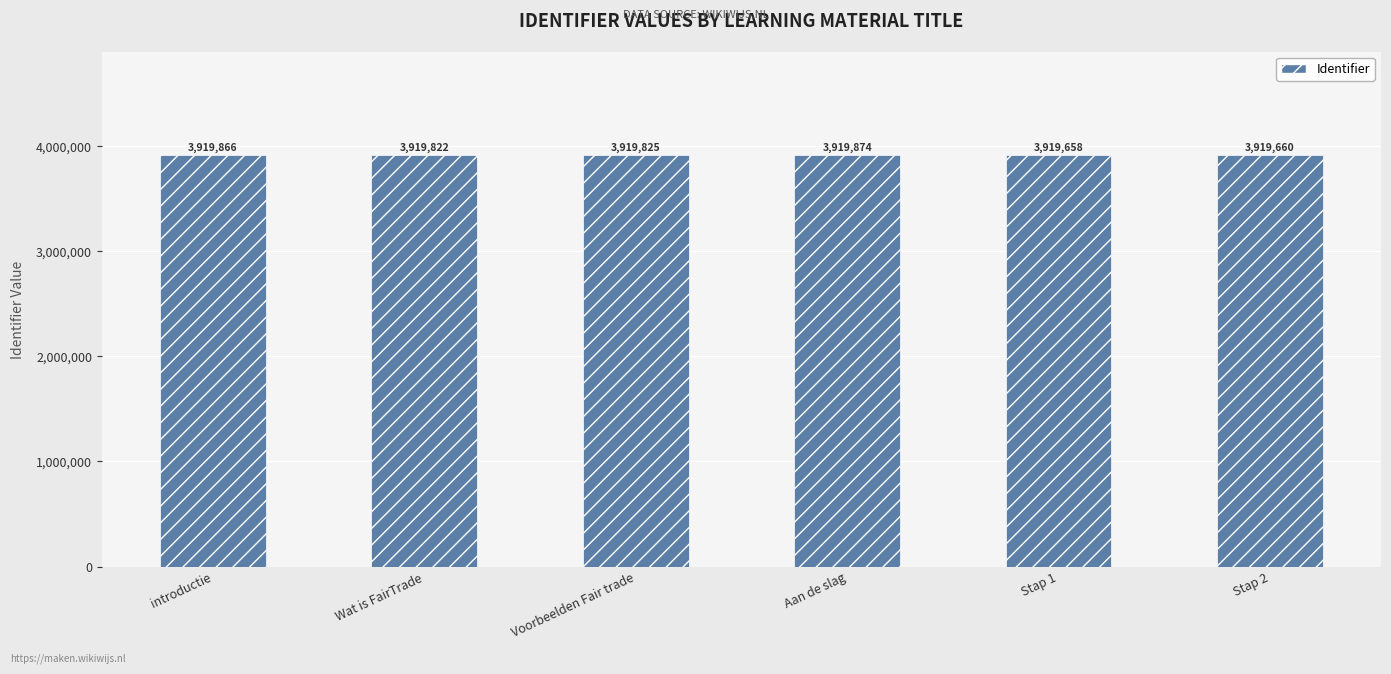

Approximately how many times larger is the value at Stap 1 compared to Stap 2?

1.0